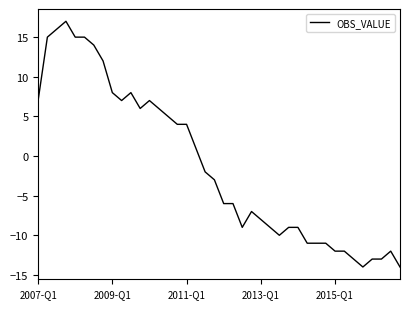

Is this an area chart (filled region under the line)?

No